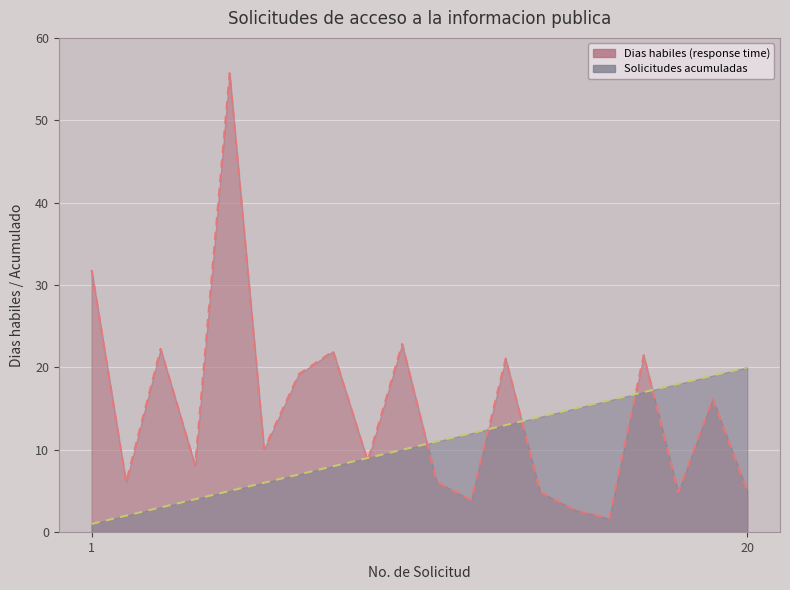

At which label does Dias habiles (response time) first exceed 10?

1